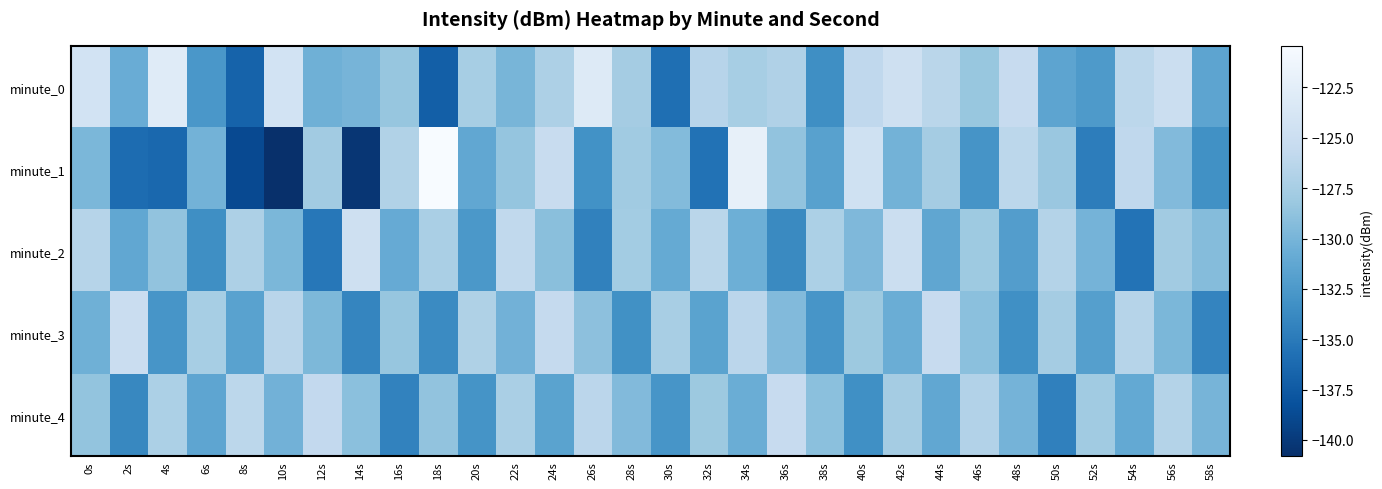

At which category is the sum across all series the highest?

34s